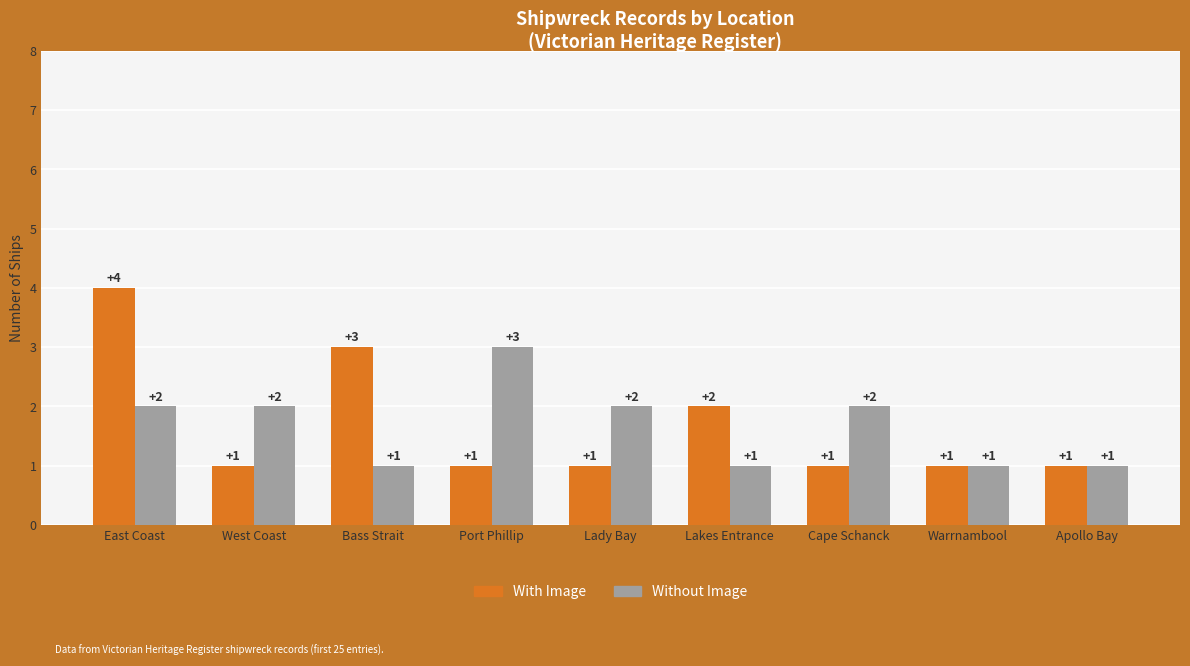

What position from the right is West Coast?

8